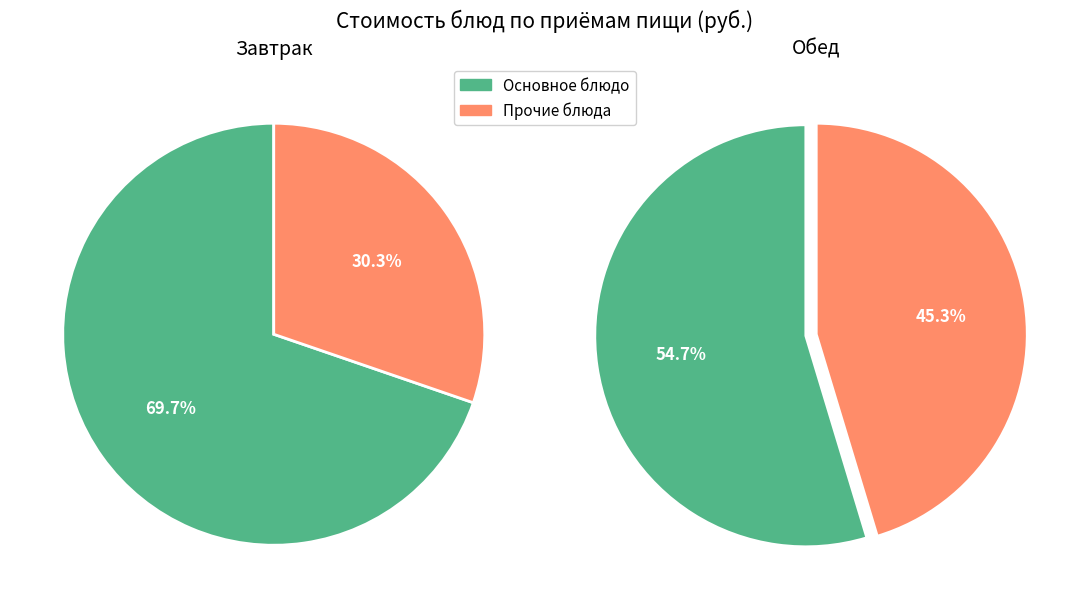

Which has a higher value, 1 or 4?

4